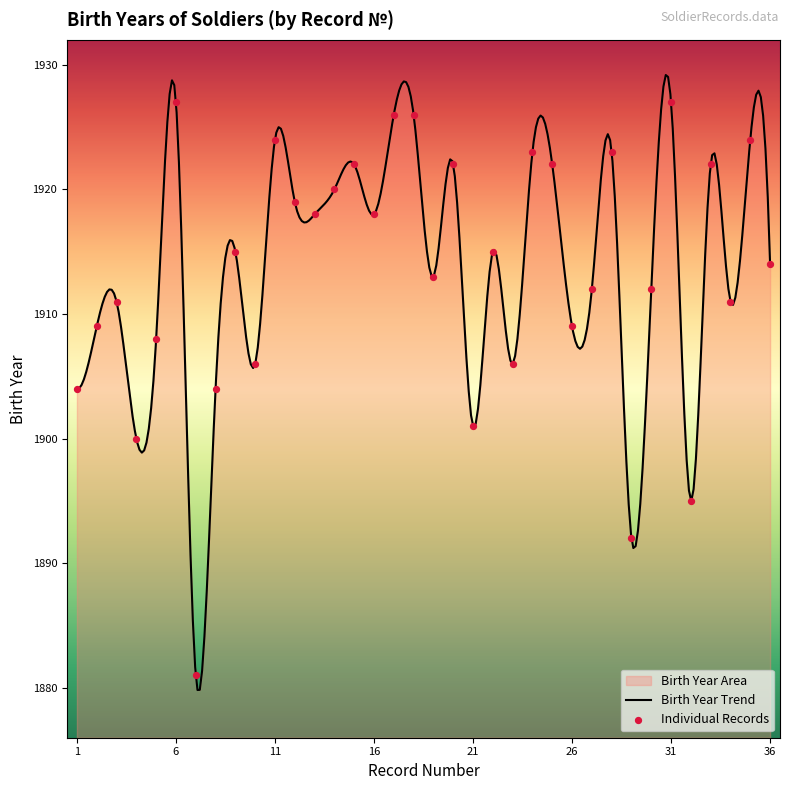

What is the change in value from 24 to 27?

-11